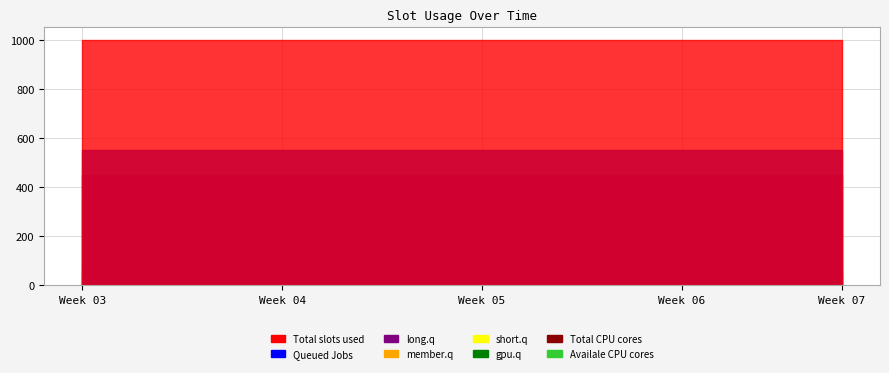

True or false: Availale CPU cores and Total CPU cores cross at least once.

False